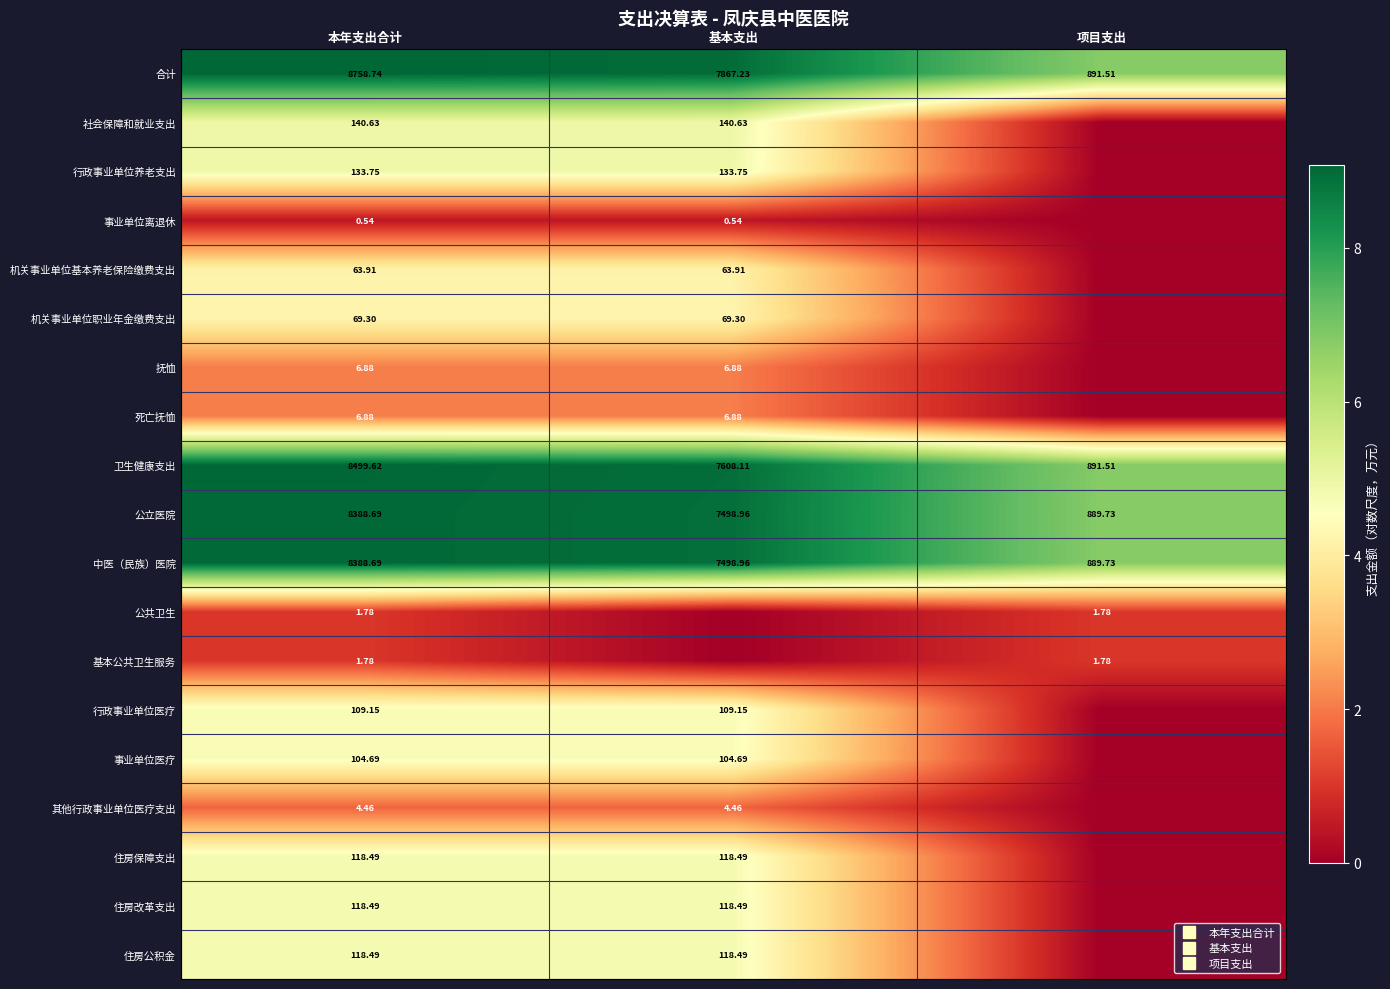

At which category is the sum across all series the highest?

本年支出合计